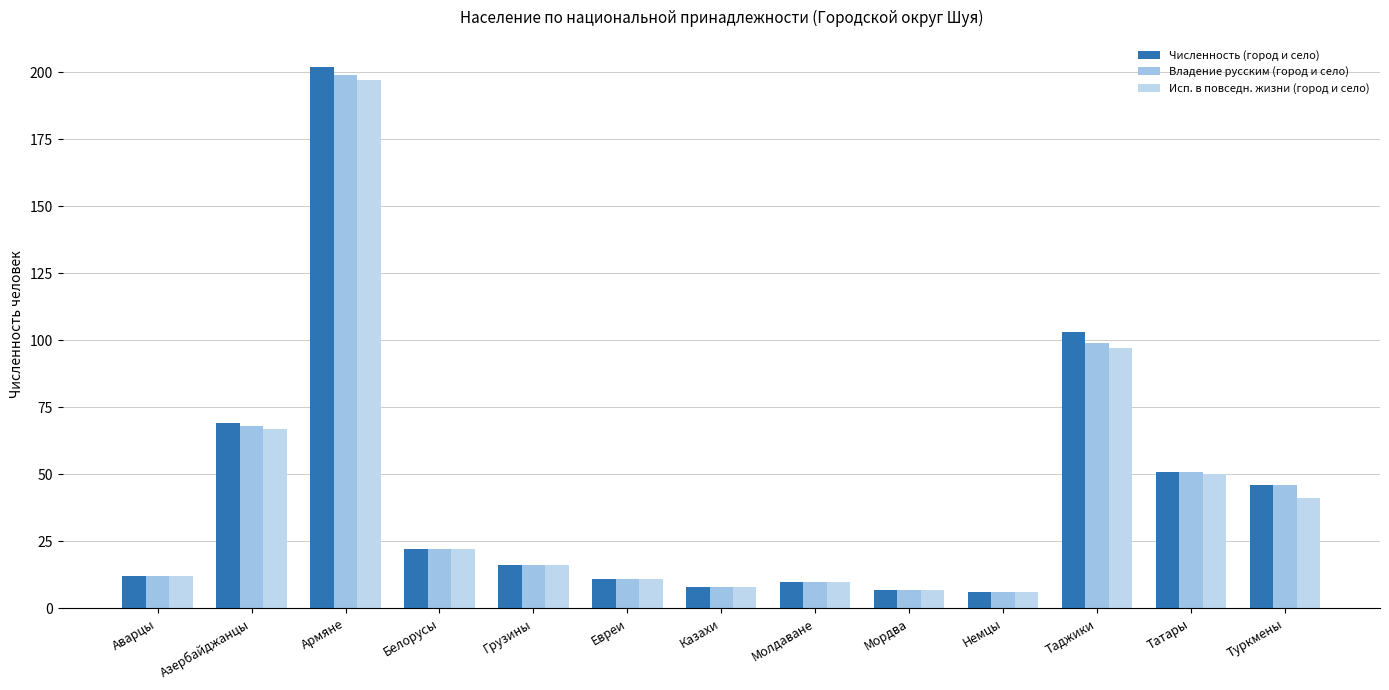

At which label is Численность (город и село) closest to 104?

Таджики